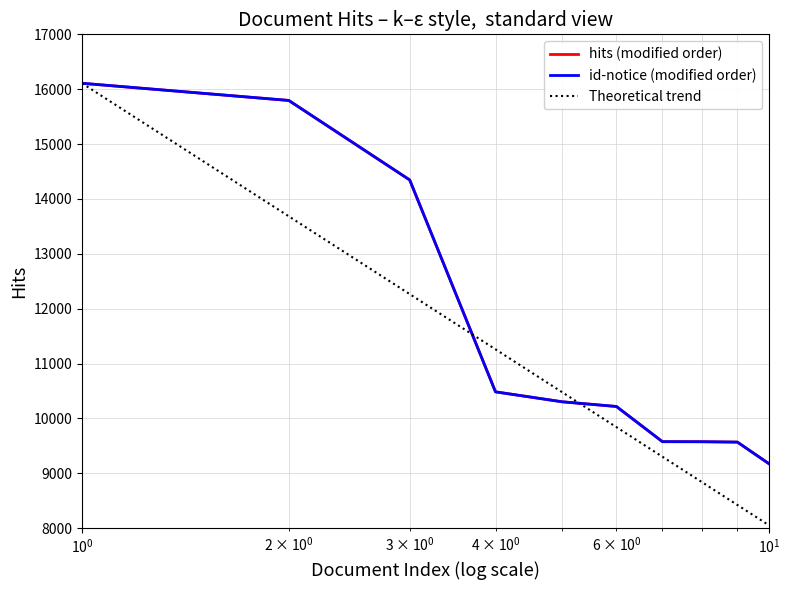

What is the smallest value displayed?

9176